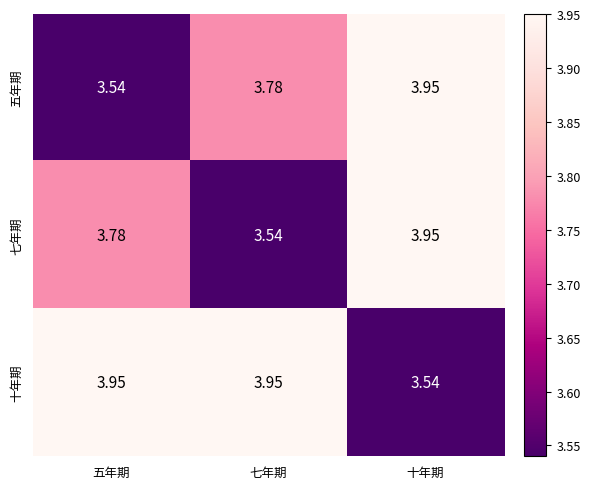

Which series has the largest total across all categories?

十年期